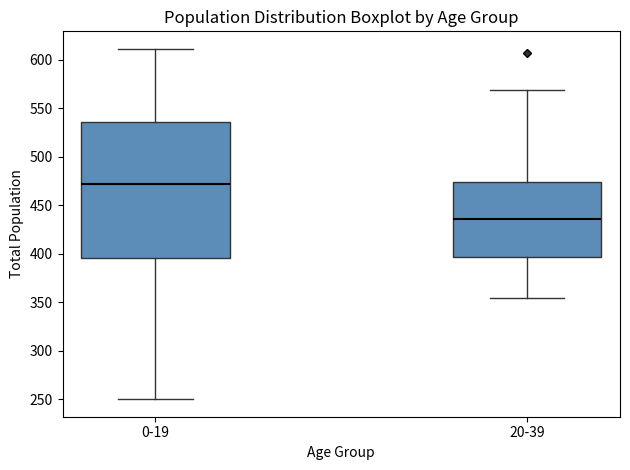

Reading left to right, transcribe this box plot: for each box, give where its median line is, the range the box spans, and where its two whiskers end, as read against the y-axis. The values are not printed on the chart, so give them approximately, as read against the axis.

0-19: median 470, box 395 to 535, whiskers 250 to 610
20-39: median 435, box 395 to 475, whiskers 355 to 570